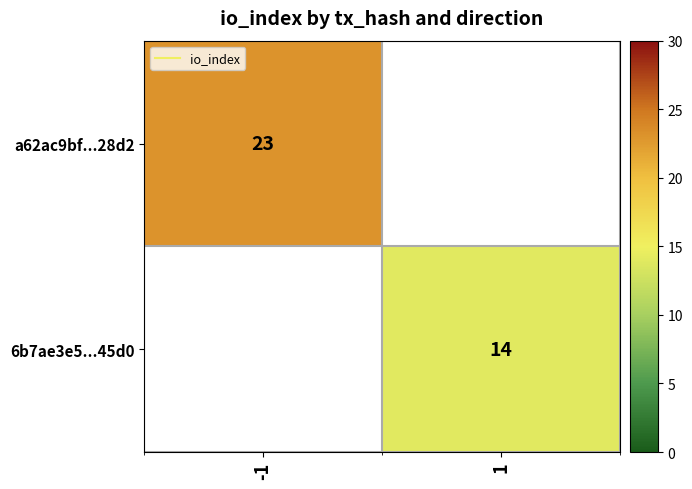

Rank the series by their maximum value, from highest to lowest.

a62ac9bf...28d2, 6b7ae3e5...45d0